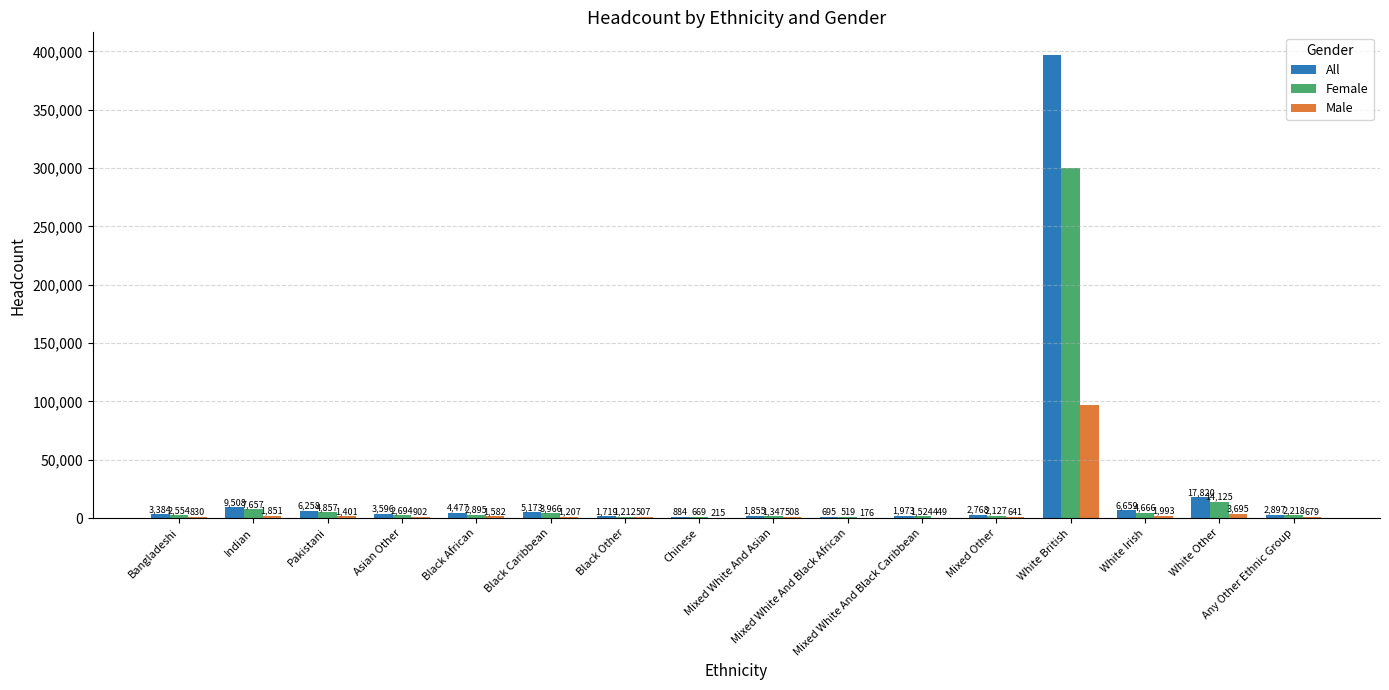

What is the average value of the Male series?

7073